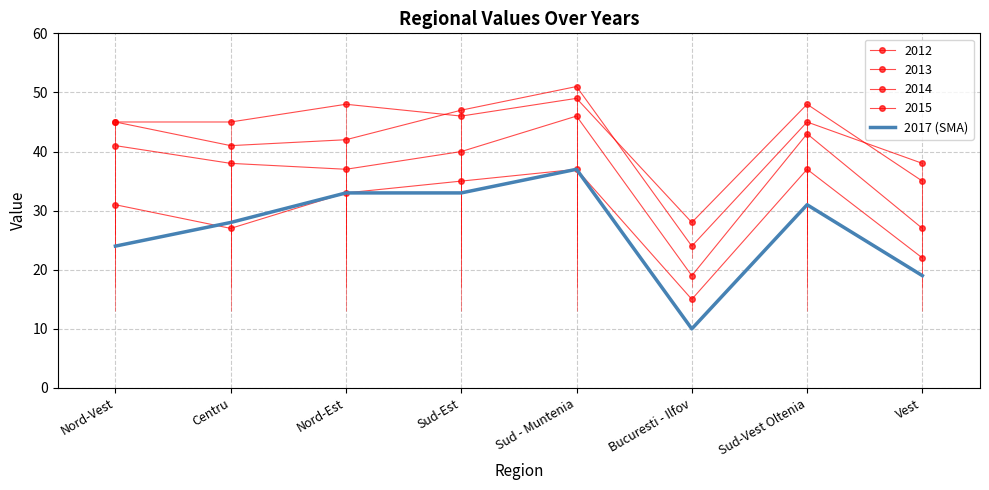

Does the chart have visible grid lines?

Yes